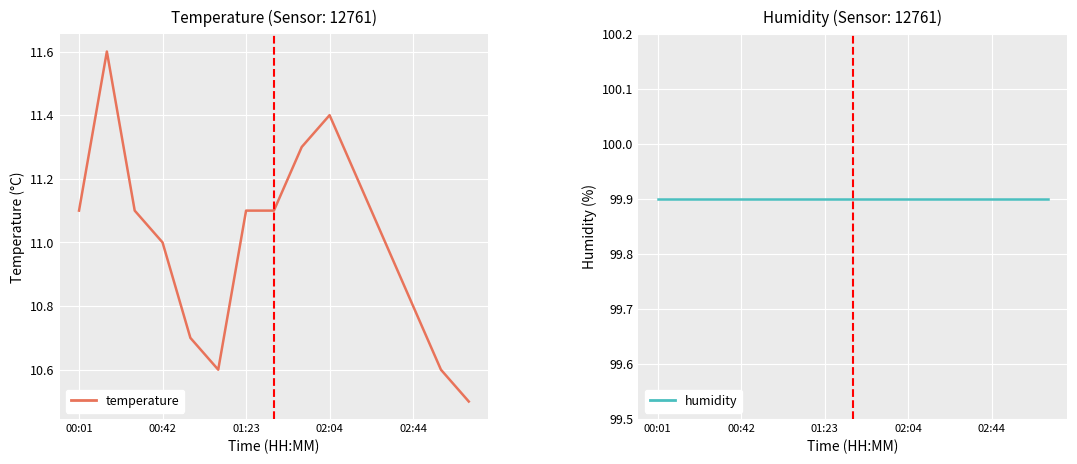

Which series has the largest range (max minus min)?

temperature